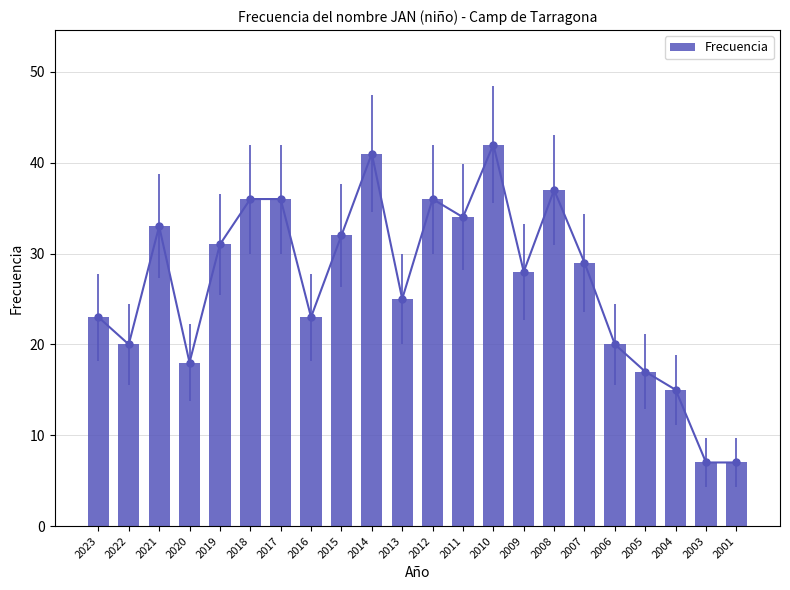

The value at 2001 is 3. True or false?

False